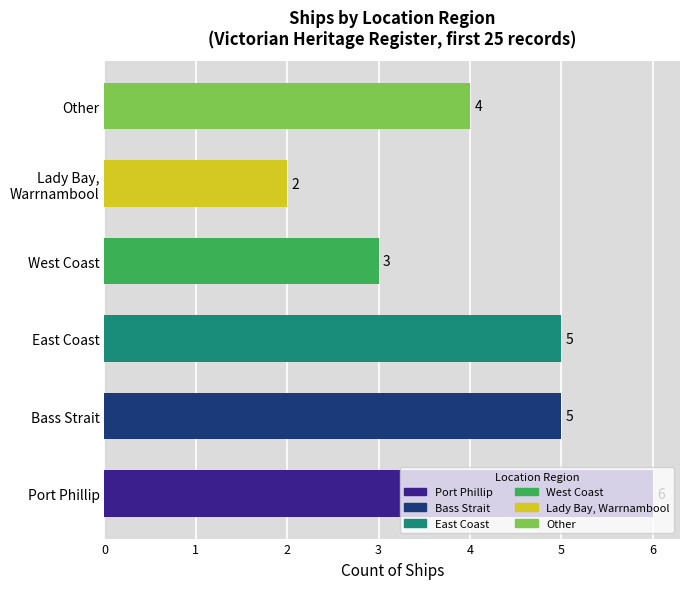

What is the difference between the second highest and second lowest values?

2